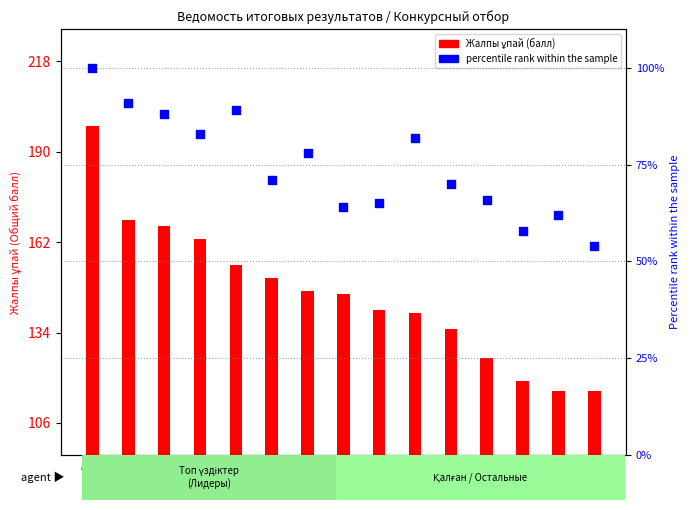

What are all the series names shown in the legend?

Жалпы ұпай (балл), percentile rank within the sample